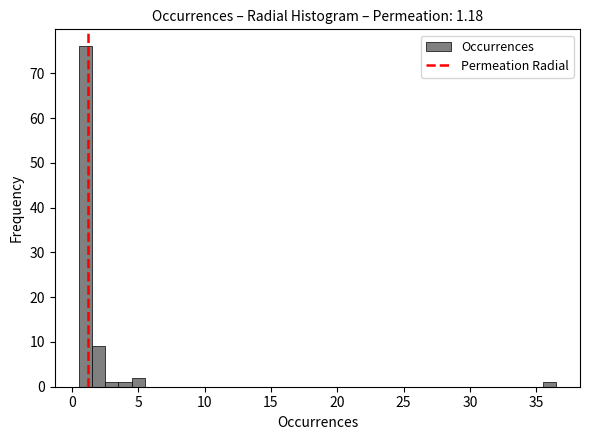

Read against the x-axis, roughly where is the centre of the tallest bar?

1.0